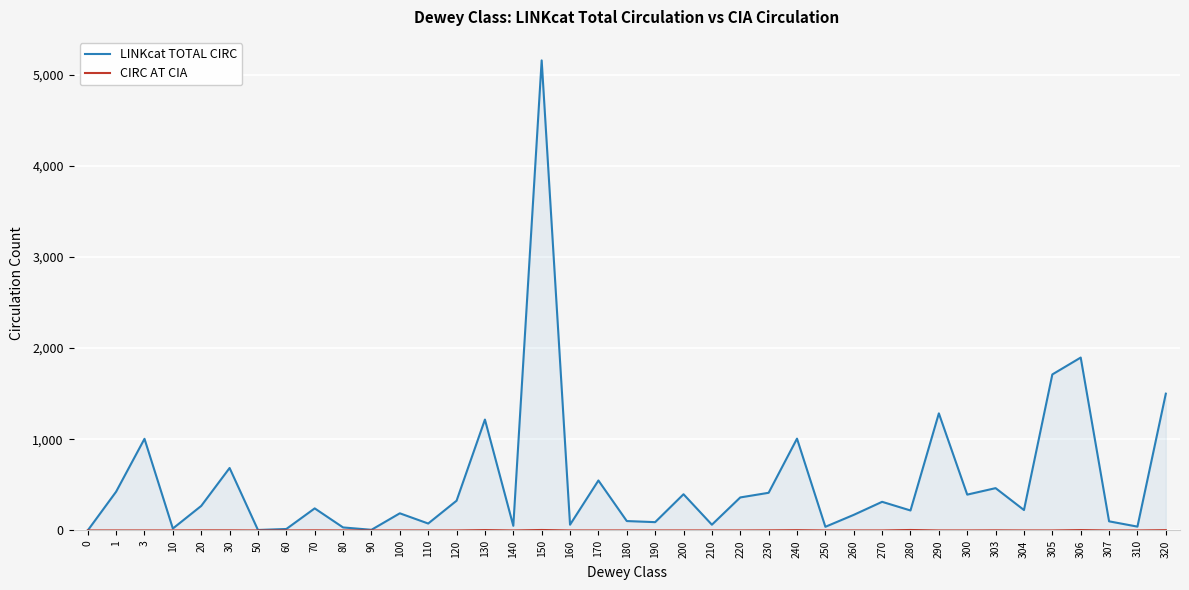

List the labels in order of LINKcat TOTAL CIRC value, largest first.

150, 306, 305, 320, 290, 130, 240, 3, 30, 170, 303, 1, 230, 200, 300, 220, 120, 270, 20, 70, 304, 280, 100, 260, 180, 307, 190, 110, 160, 210, 140, 310, 250, 80, 10, 60, 90, 50, 0